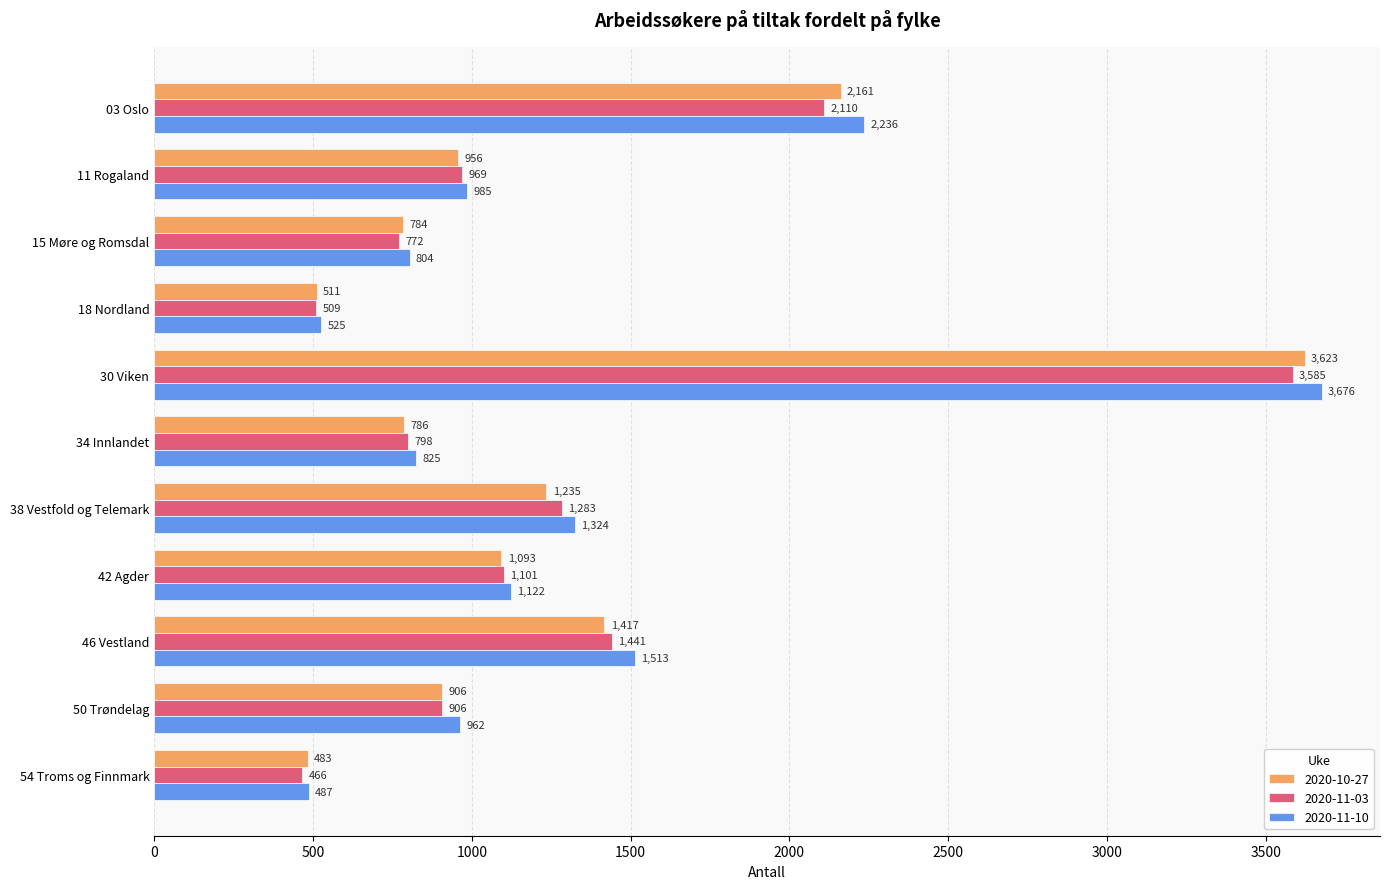

Read the 2020-11-03 value at 15 Møre og Romsdal.

772